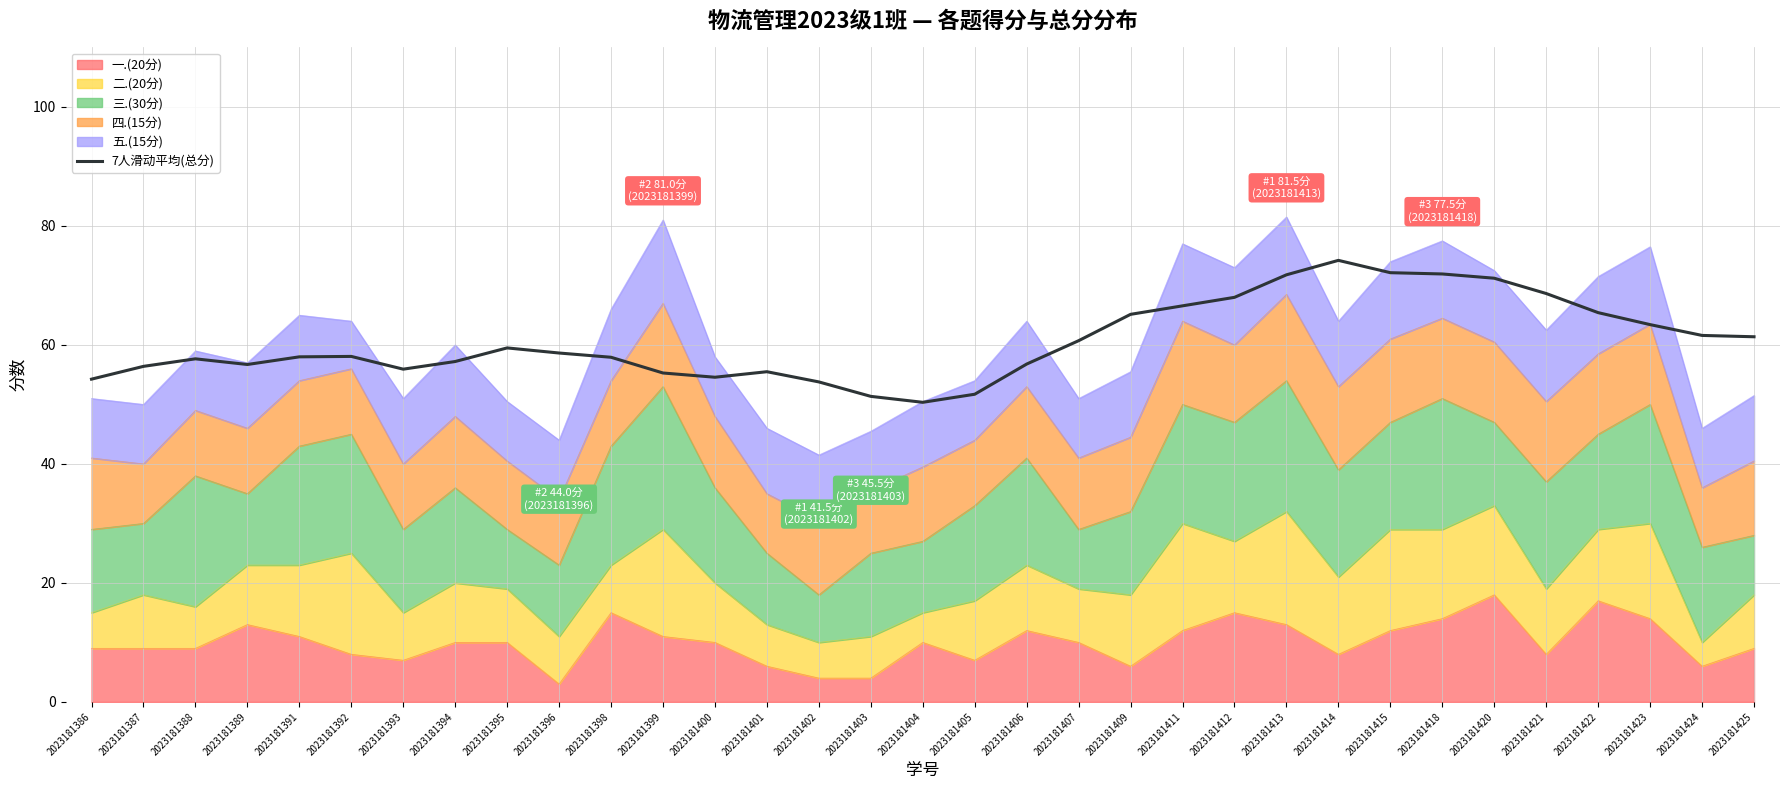

How many lines are shown in the chart?

1